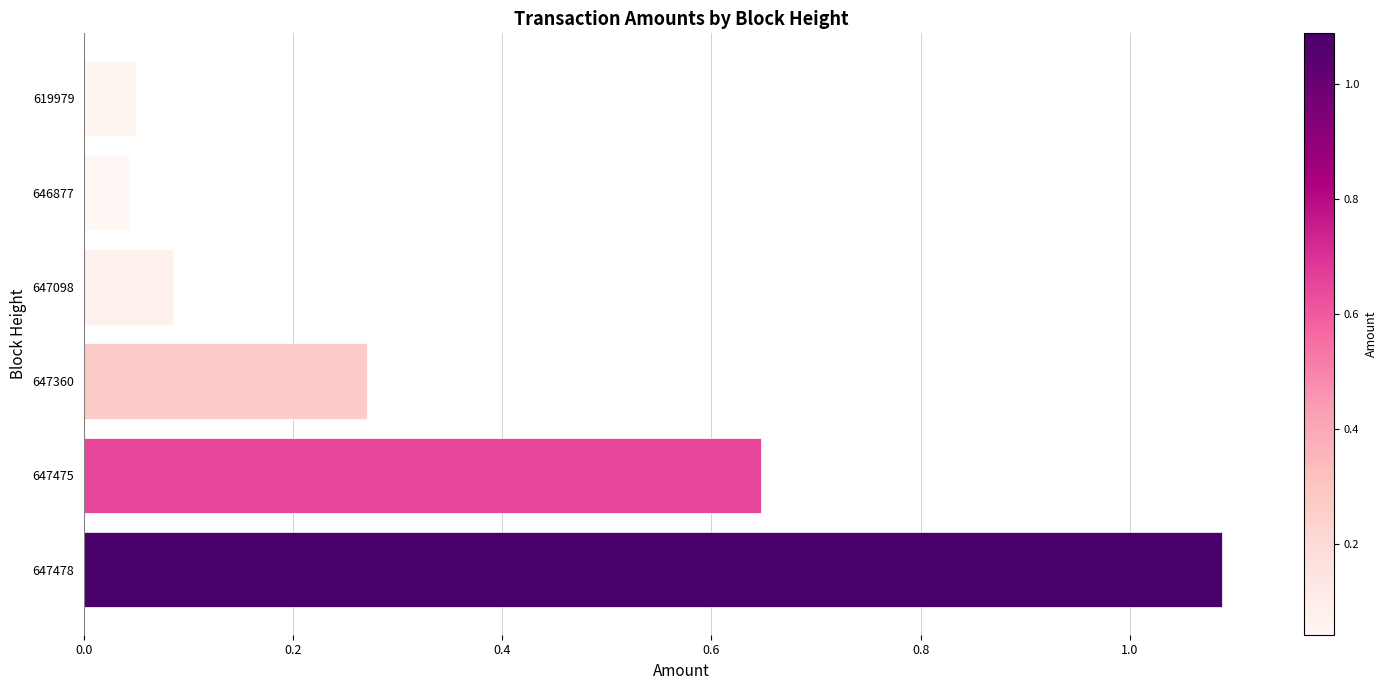

What is the sum of the values at 647360 and 647098?

0.4